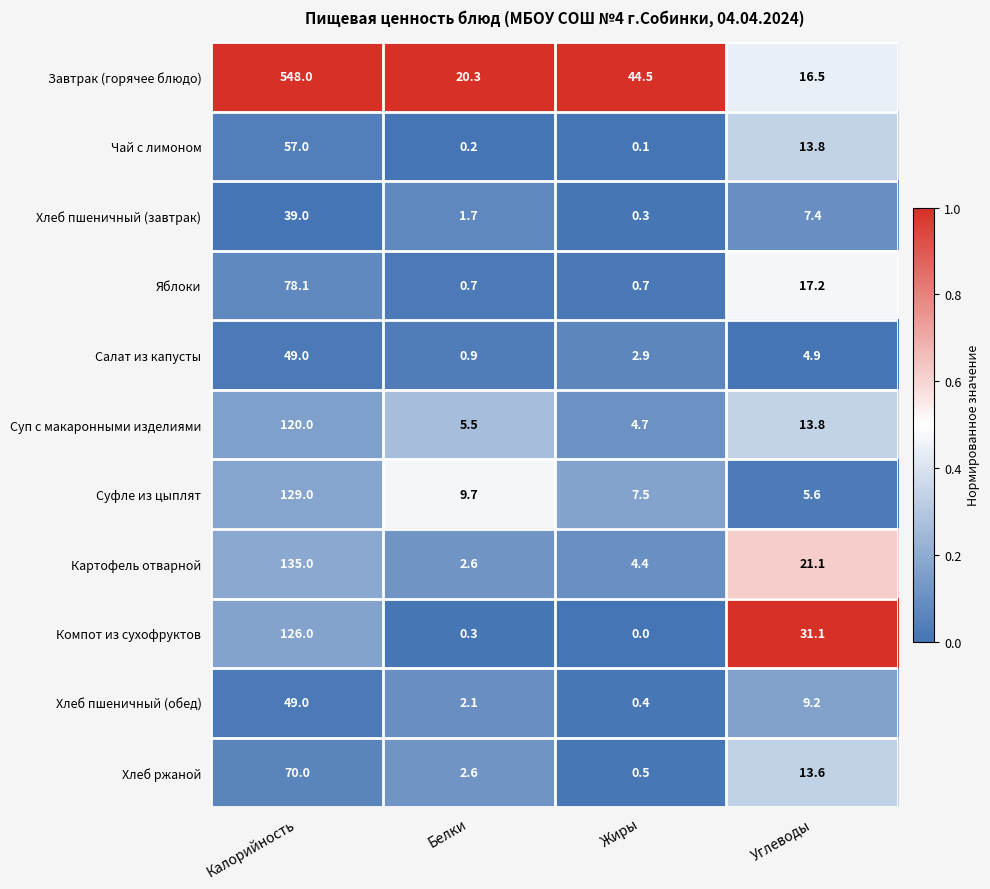

Count the number of data series in this chart.

11